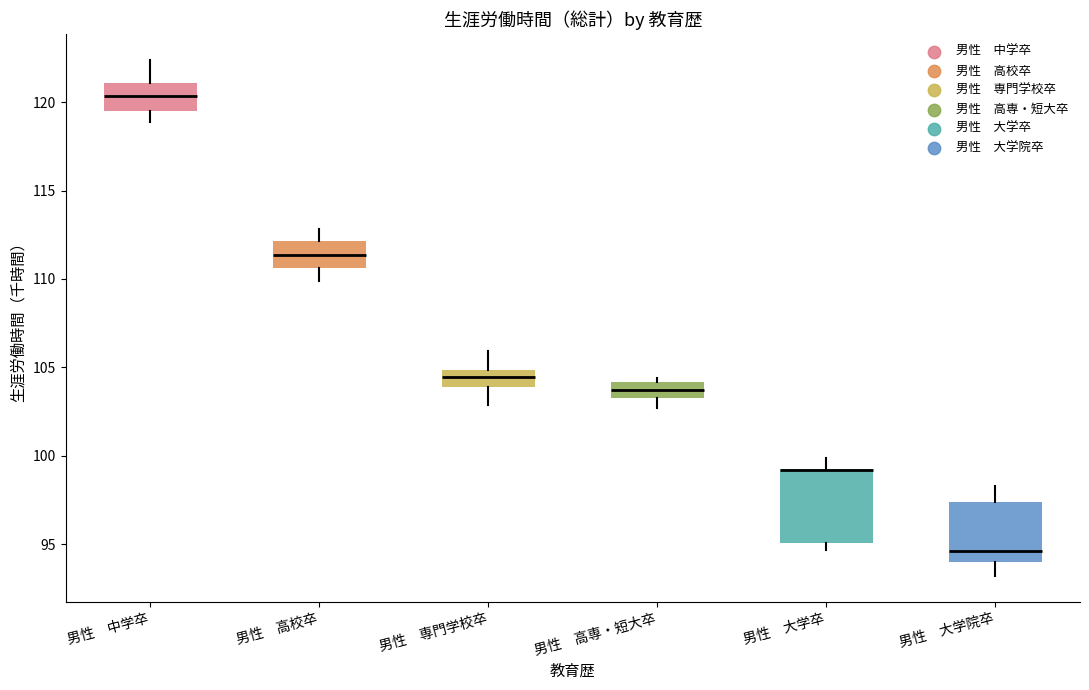

Comparing the boxes themselves (not the whiskers), which one is the tallest?

男性 大学卒